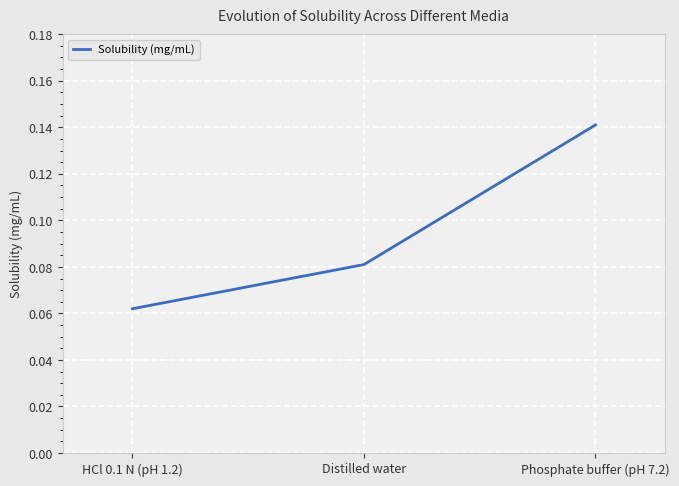

Which category has the highest value across all series?

Phosphate buffer (pH 7.2)